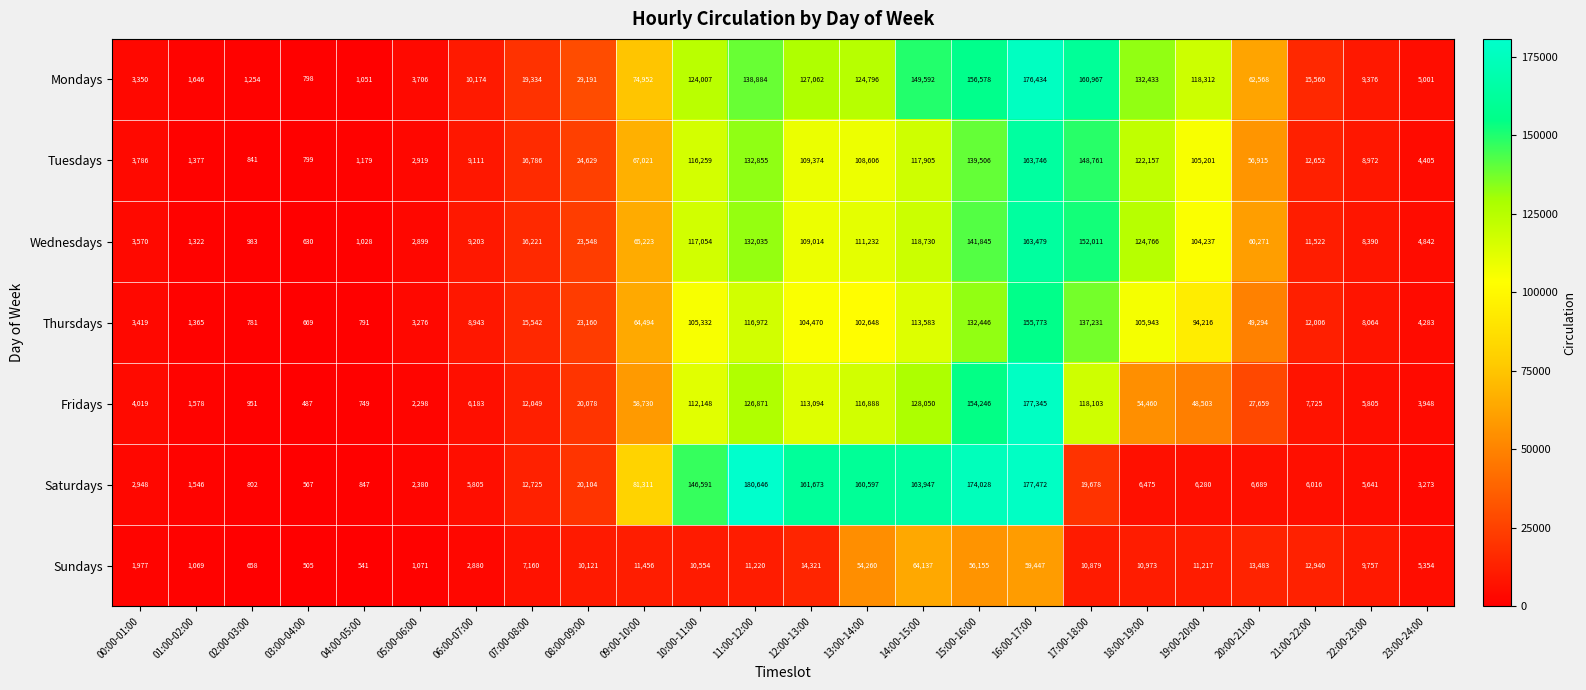

At how many categories does at least one series exceed 135172?

8